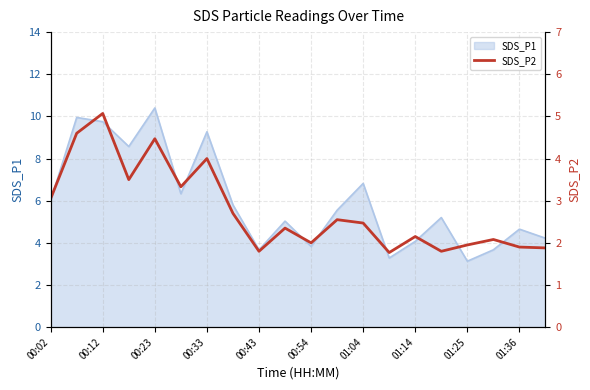

True or false: there are more than 2 points higher than both neighbors.

True